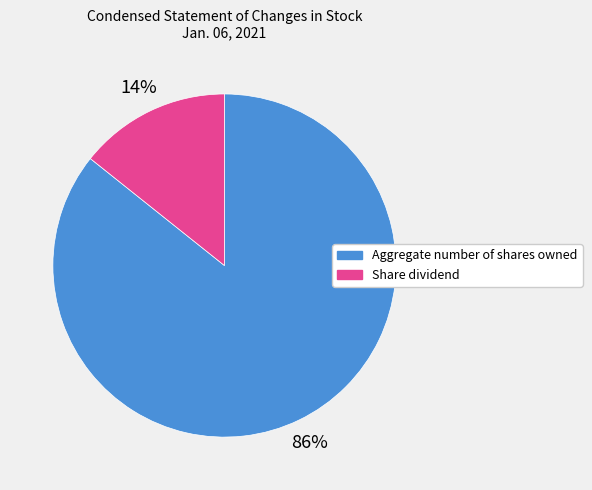

How many segments does this pie chart have?

2